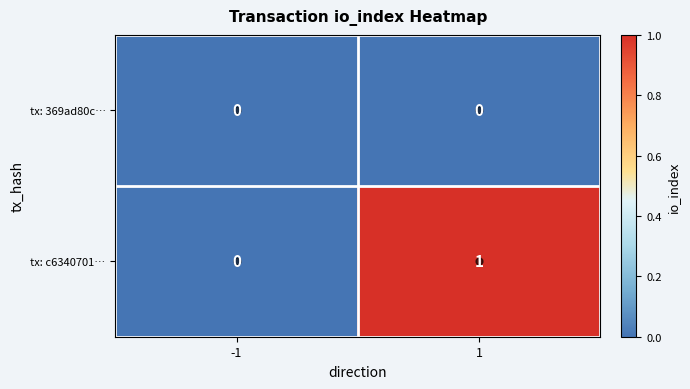

Between -1 and 1, which series saw the biggest shift?

tx: c6340701…